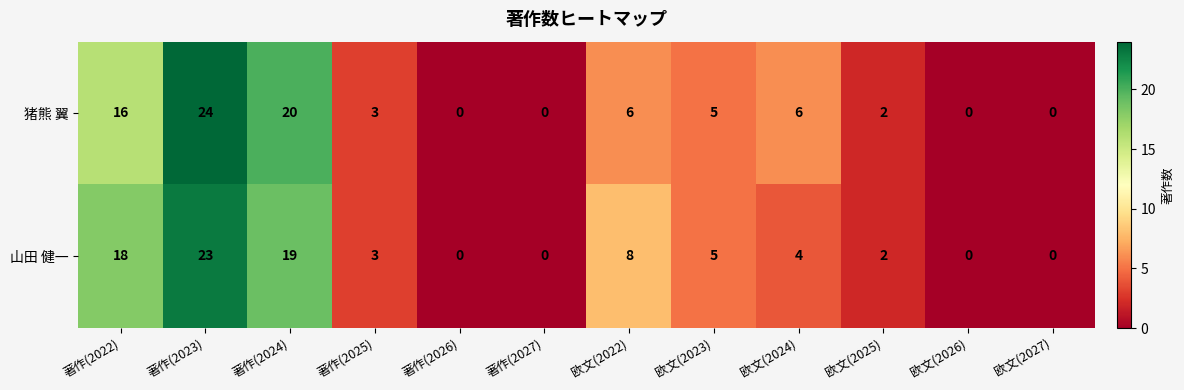

Is it true that 山田 健一 equals 4 at 欧文(2022)?

False